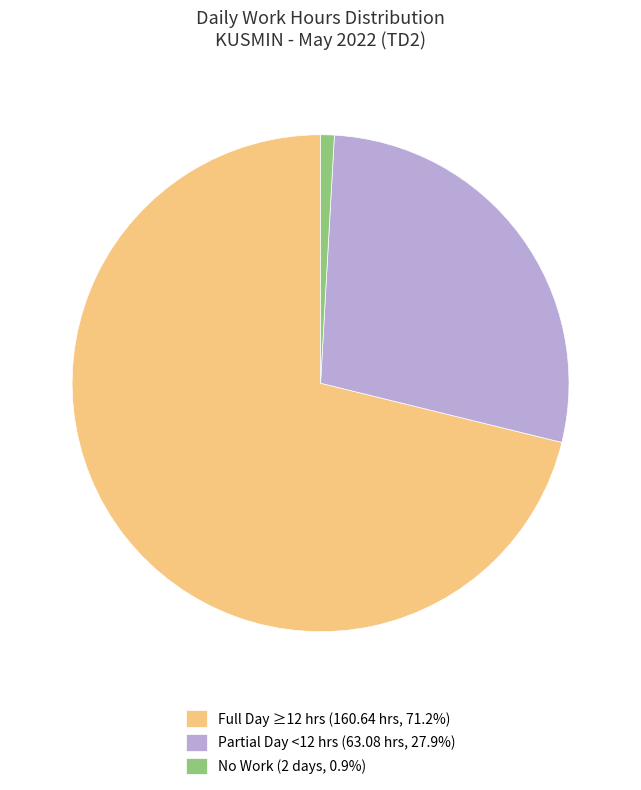

Do Full Day ≥12 hrs (160.64 hrs, 71.2%) and Partial Day <12 hrs (63.08 hrs, 27.9%) together represent more than half of the pie?

Yes